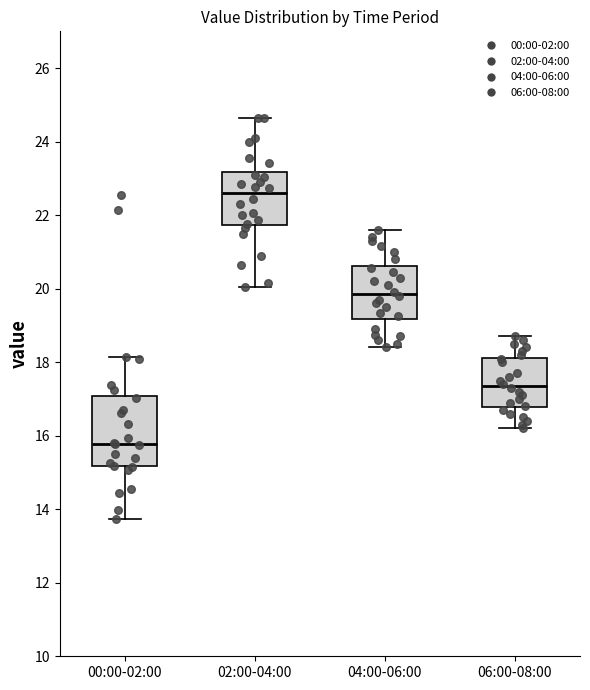

Reading left to right, read every box against the y-axis: the position of its median line, the range the box covers, and the ends of its whiskers. The values are not printed on the chart, so give them approximately, as read against the axis.

00:00-02:00: median 15.8, box 15.2 to 17.0, whiskers 13.8 to 18.2
02:00-04:00: median 22.6, box 21.8 to 23.2, whiskers 20.0 to 24.6
04:00-06:00: median 19.8, box 19.2 to 20.6, whiskers 18.4 to 21.6
06:00-08:00: median 17.4, box 16.8 to 18.2, whiskers 16.2 to 18.8